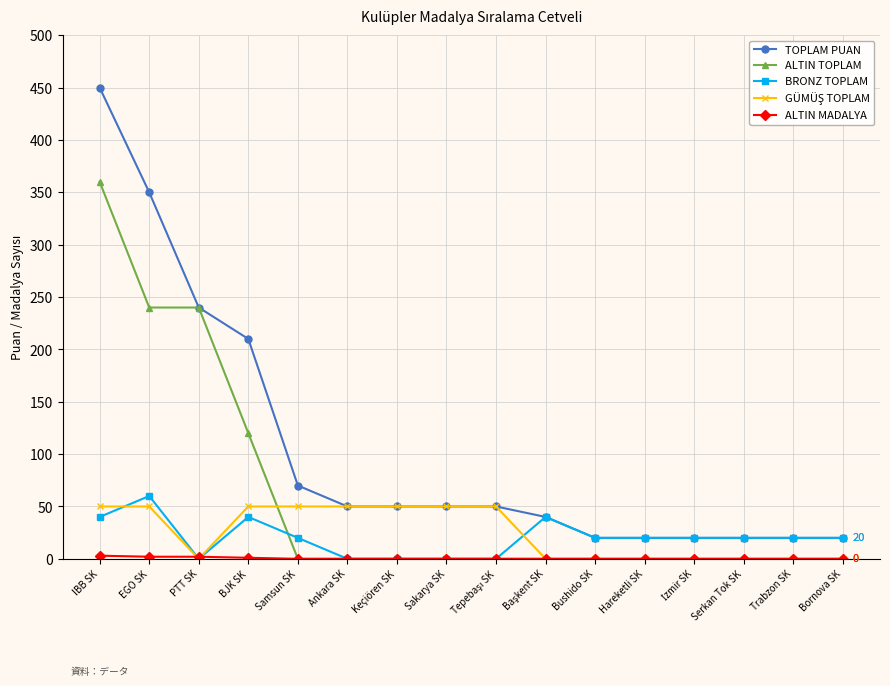

At which category is the sum across all series the highest?

IBB SK